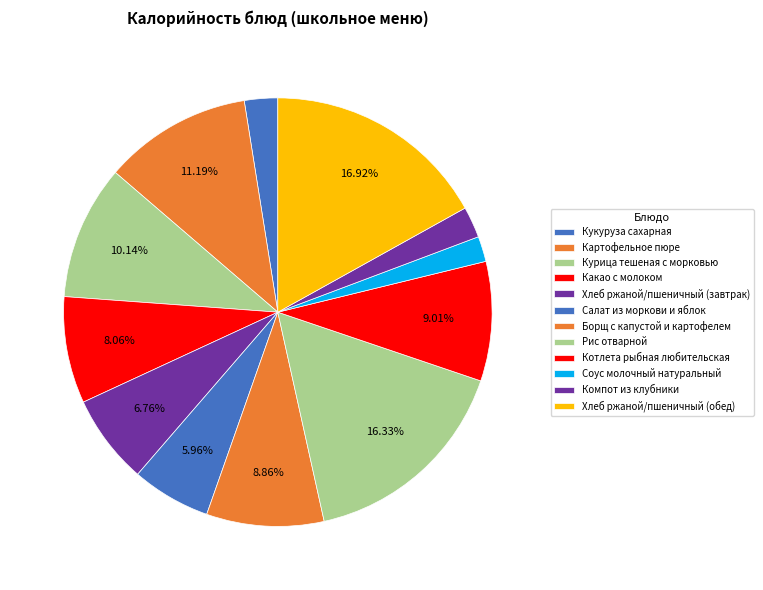

How many slices are in this pie chart?

12